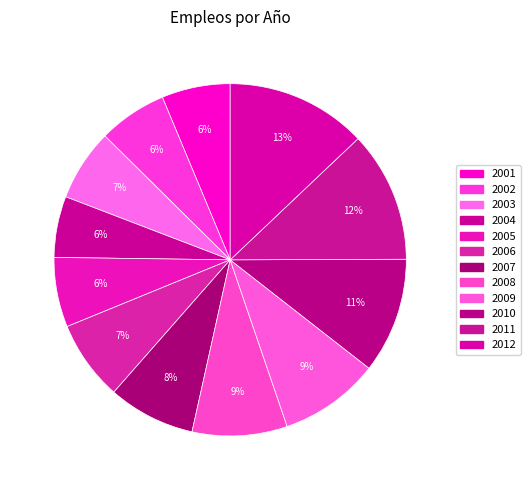

Count the number of slices in the pie.

12